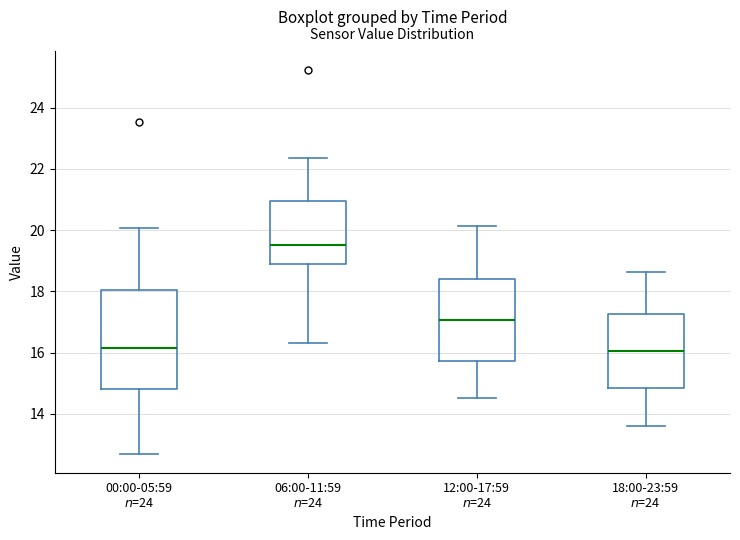

Comparing the boxes themselves (not the whiskers), which one is the tallest?

00:00-05:59 $n$=24